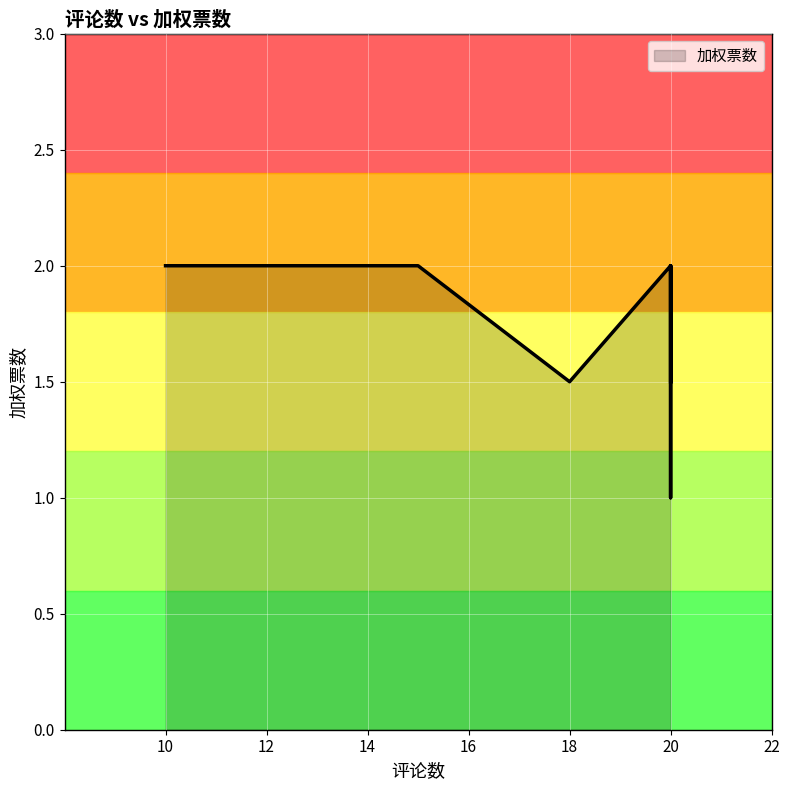

Rank the categories by value from highest to lowest.

10, 15, 20, 20, 20, 20, 20, 18, 20, 20